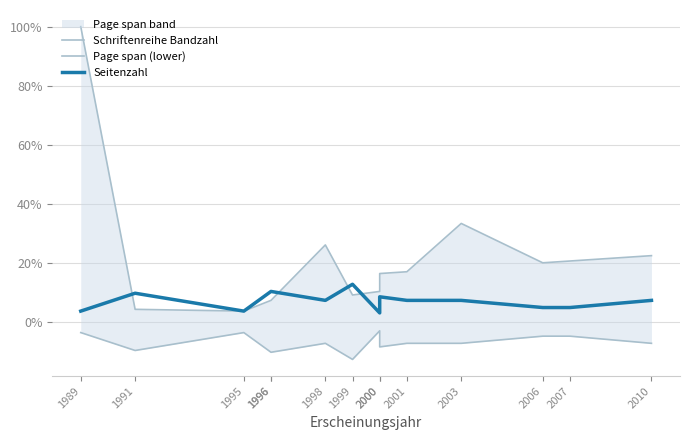

True or false: Page span (lower) and Schriftenreihe Bandzahl intersect in this chart.

False